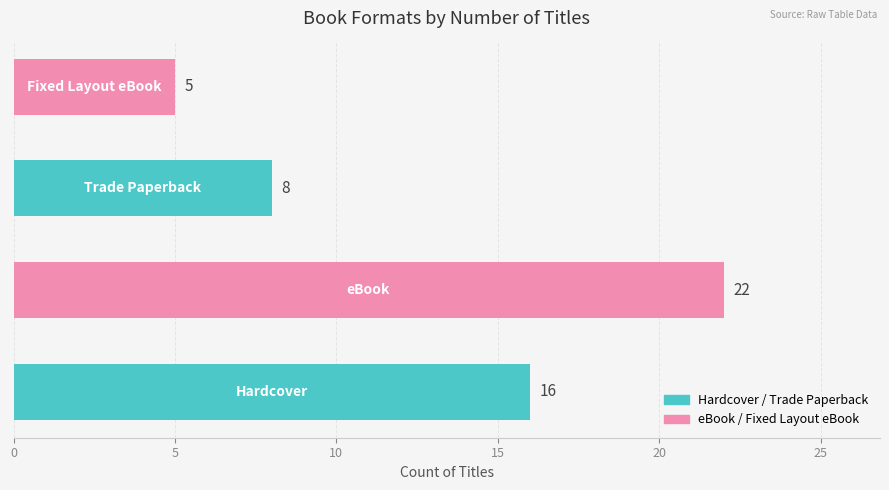

What is the difference between the second highest and minimum values?

11